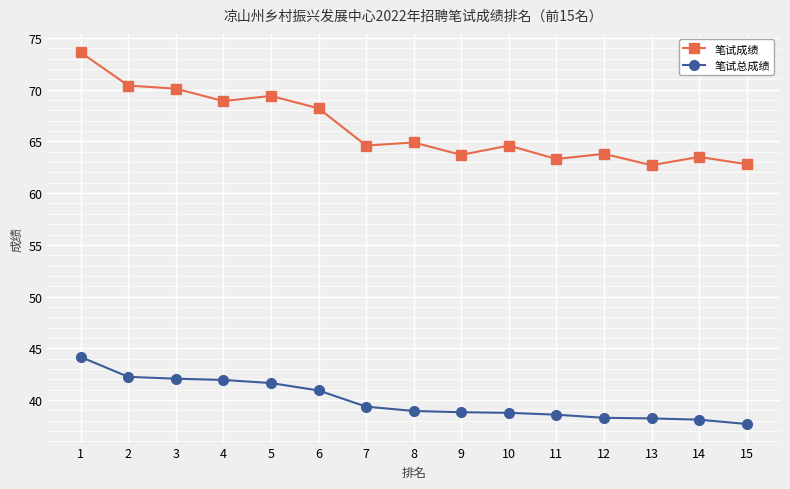

What is the sum of the 笔试总成绩 values at 8 and 13?

77.2